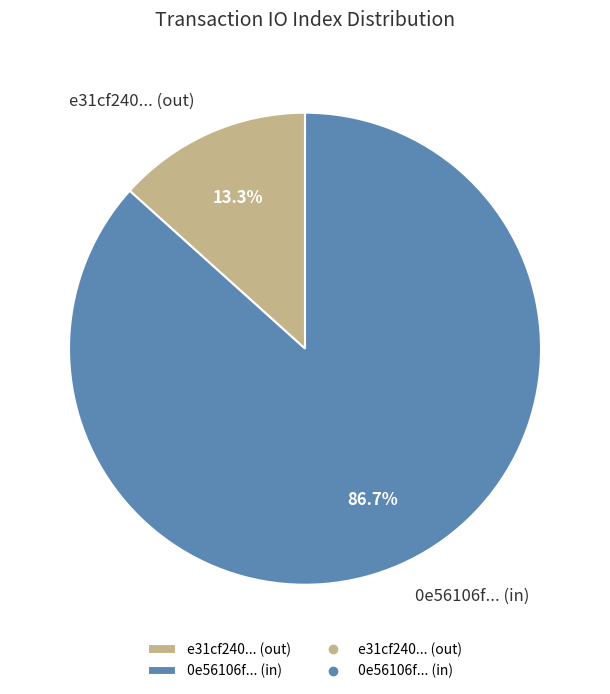

Count the number of slices in the pie.

2